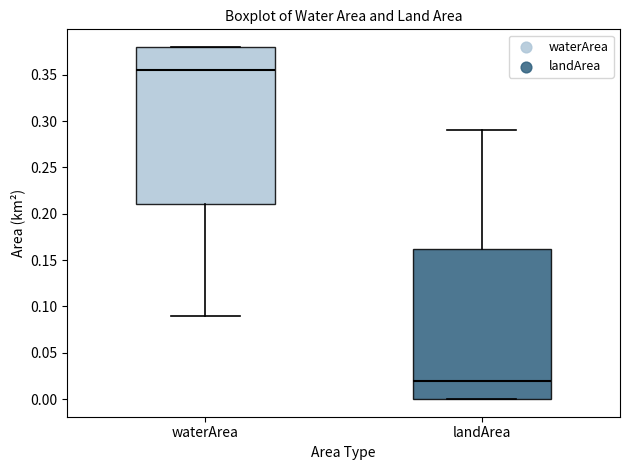

Reading left to right, read every box against the y-axis: the position of its median line, the range the box covers, and the ends of its whiskers. The values are not printed on the chart, so give them approximately, as read against the axis.

waterArea: median 0.355, box 0.210 to 0.380, whiskers 0.090 to 0.380
landArea: median 0.020, box 0.000 to 0.165, whiskers 0.000 to 0.290